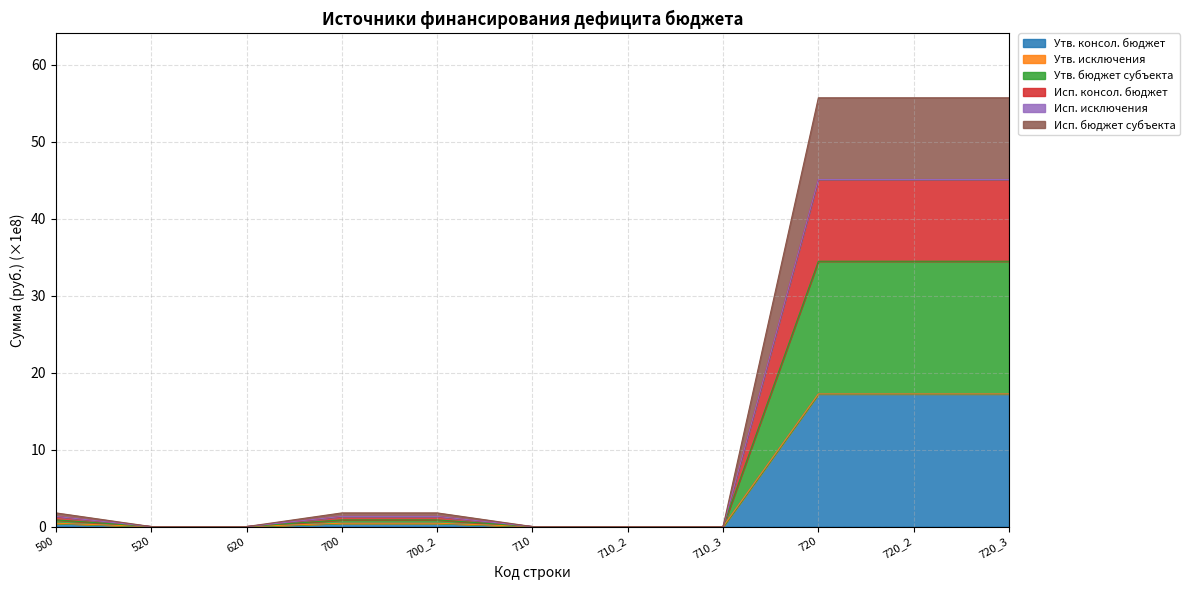

What position from the left is 720_3?

11